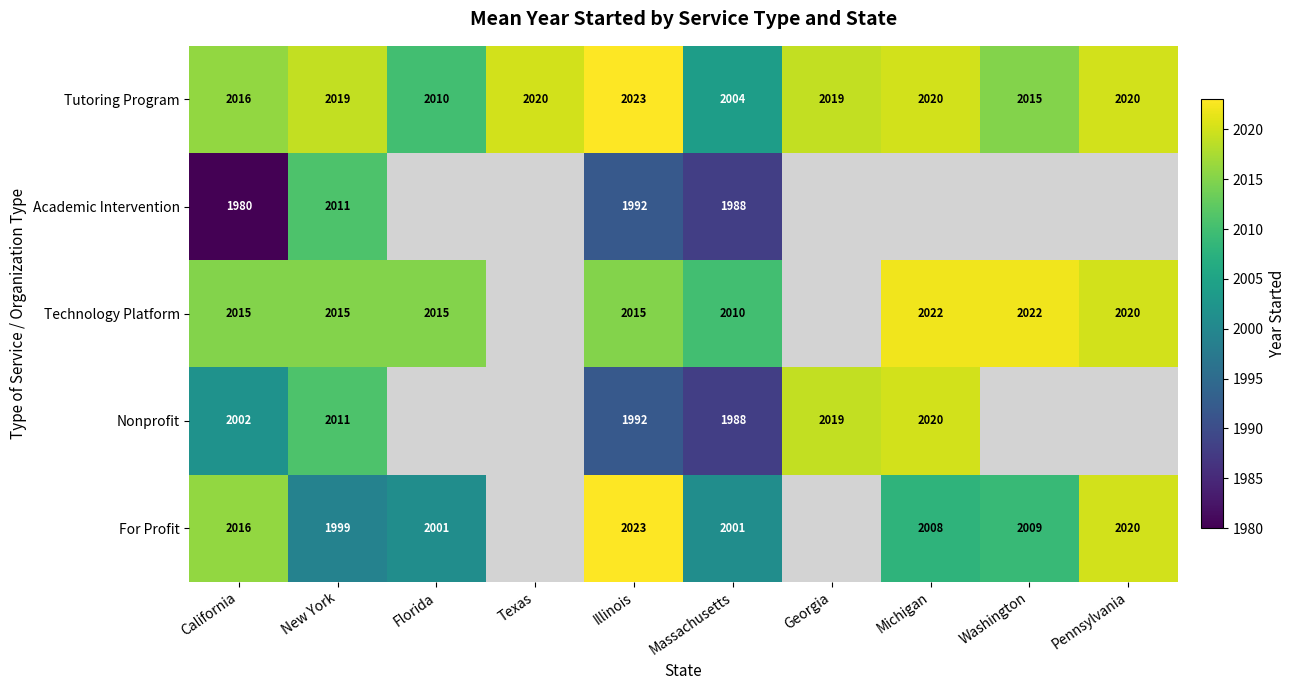

What is the sum of the Technology Platform values at Washington and Florida?

4037